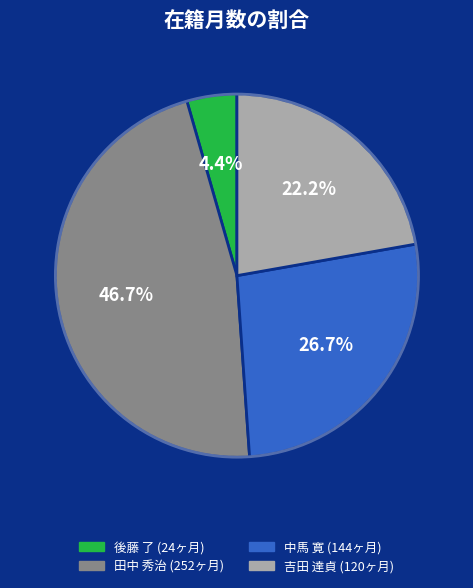

Which category has the biggest portion of the pie?

田中 秀治